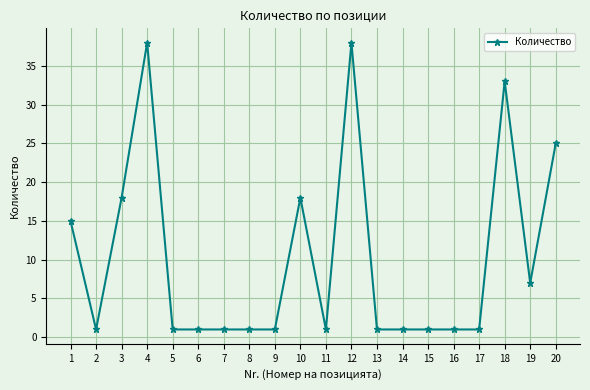

At which category does the data reach its first local peak?

4